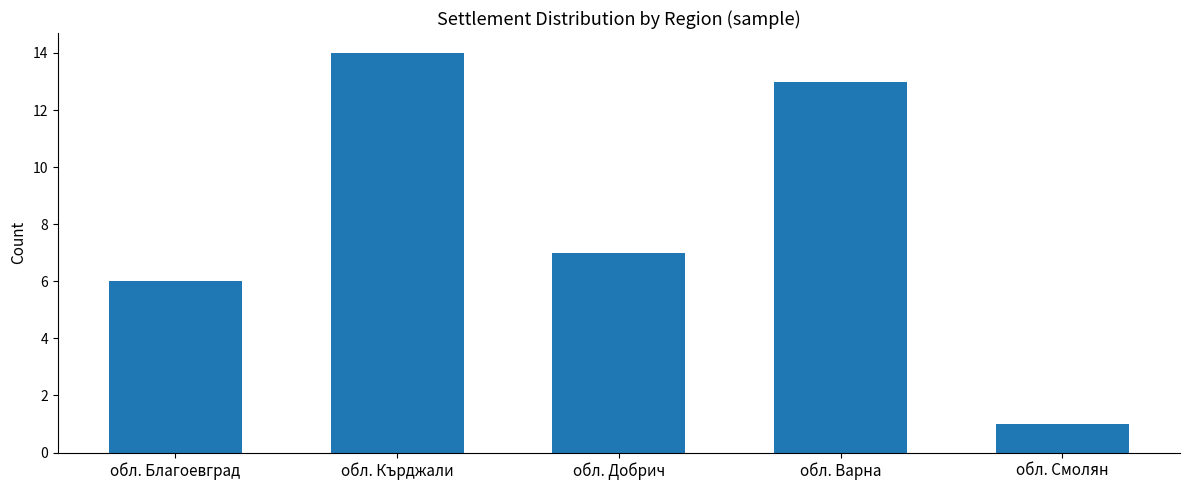

Reading left to right, list all the values displayed in this chart.

обл. Благоевград=6	обл. Кърджали=14	обл. Добрич=7	обл. Варна=13	обл. Смолян=1